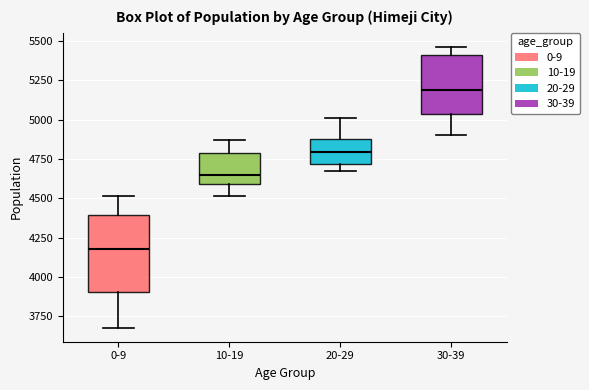

Which box's median line is the highest?

30-39